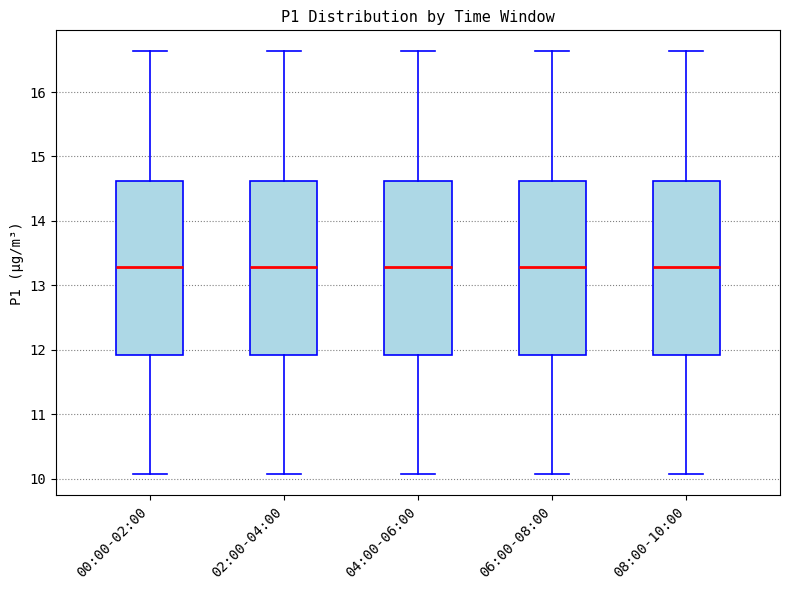

Reading left to right, read every box against the y-axis: the position of its median line, the range the box covers, and the ends of its whiskers. The values are not printed on the chart, so give them approximately, as read against the axis.

00:00-02:00: median 13.3, box 11.9 to 14.6, whiskers 10.1 to 16.6
02:00-04:00: median 13.3, box 11.9 to 14.6, whiskers 10.1 to 16.6
04:00-06:00: median 13.3, box 11.9 to 14.6, whiskers 10.1 to 16.6
06:00-08:00: median 13.3, box 11.9 to 14.6, whiskers 10.1 to 16.6
08:00-10:00: median 13.3, box 11.9 to 14.6, whiskers 10.1 to 16.6